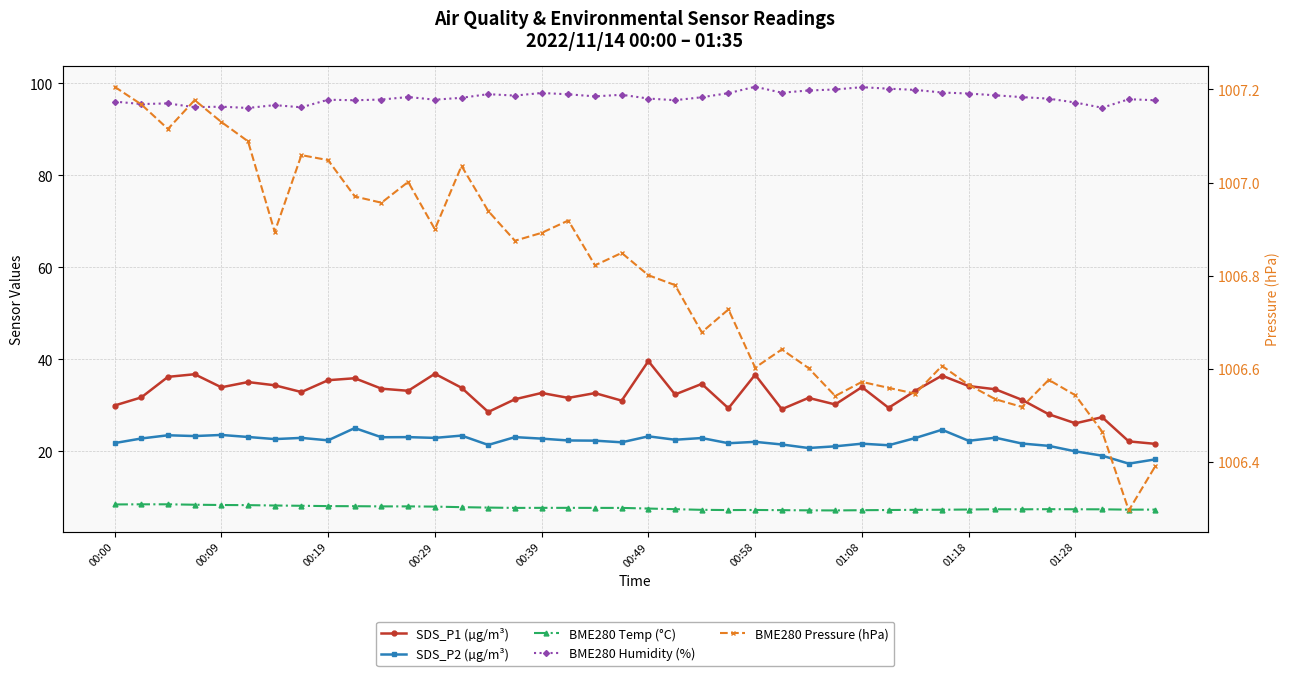

What value does the BME280 Pressure (hPa) series have at 00:39?

1006.9